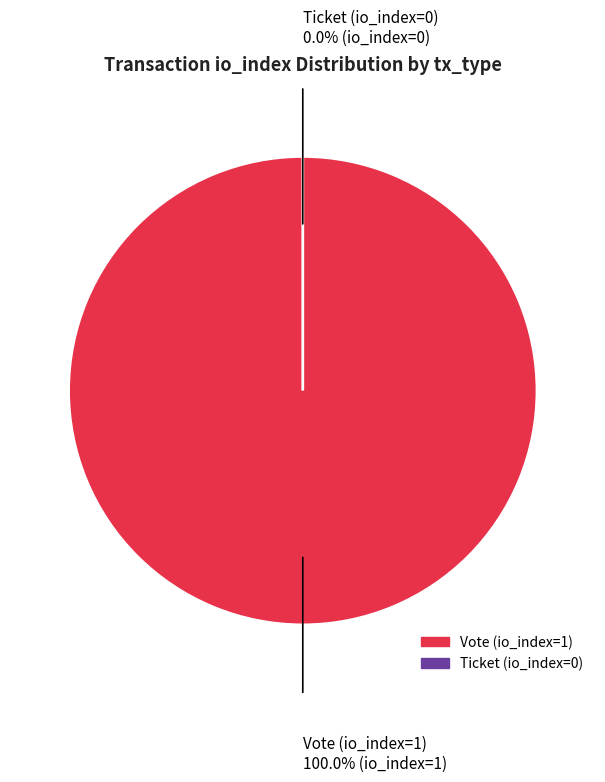

What percentage is the Vote (io_index=1) slice, to the nearest percent?

100%